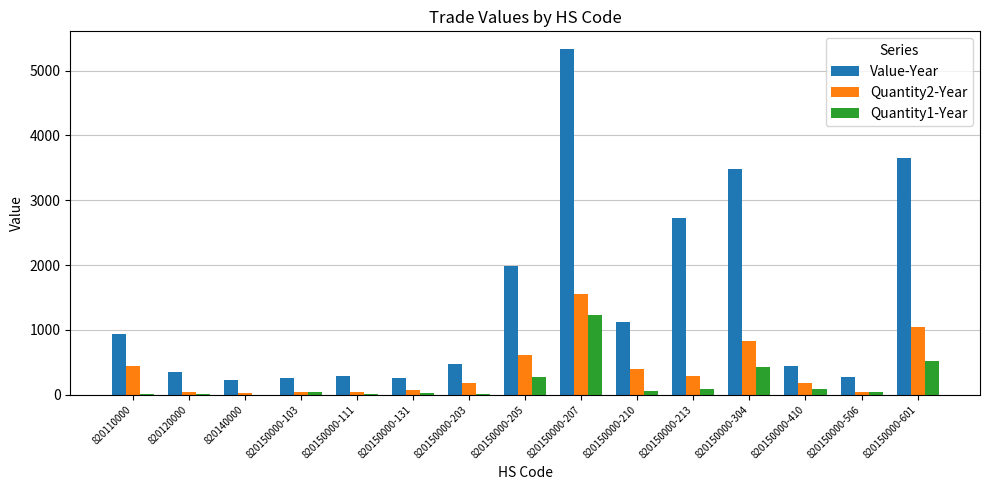

What is the maximum value for Quantity1-Year?

1234